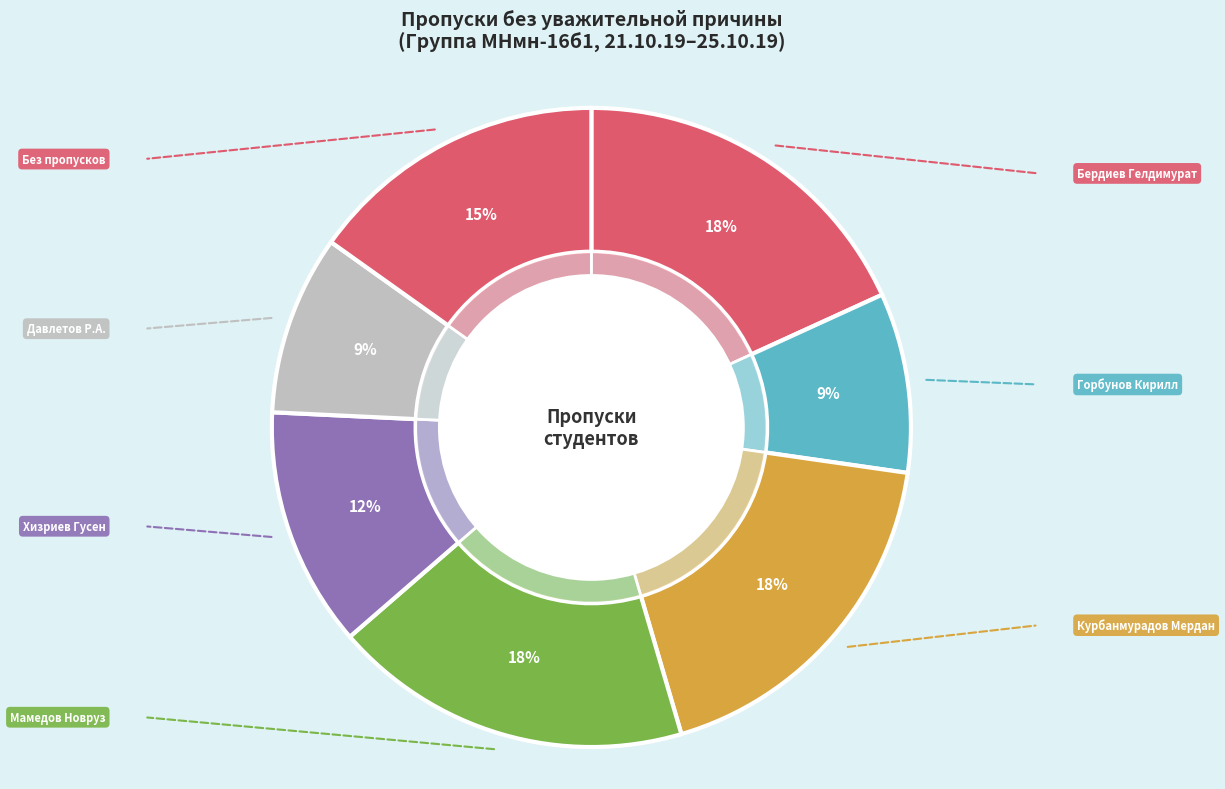

Which category has the biggest portion of the pie?

Бердиев Гелдимурат